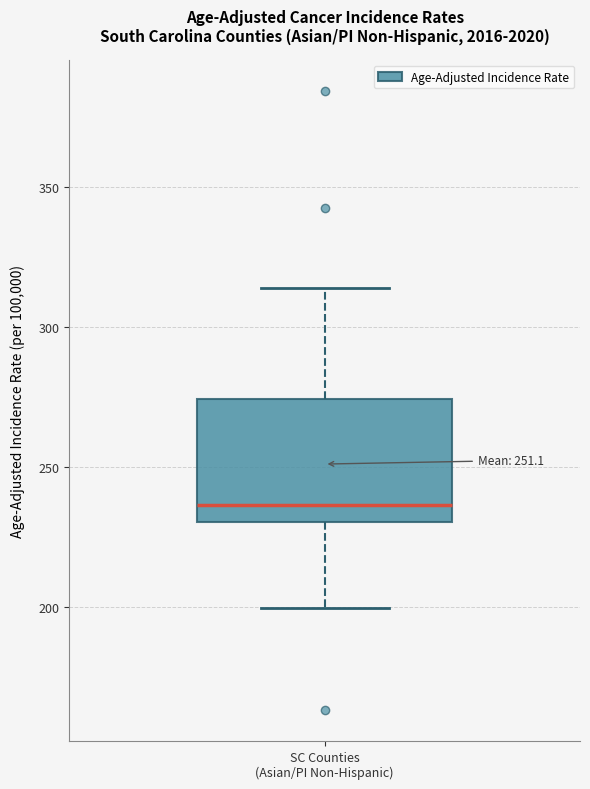

Where is the upper edge of the box for SC Counties (Asian/PI Non-Hispanic) on the y-axis? The values are not printed on the chart, so give them approximately, as read against the axis.

275